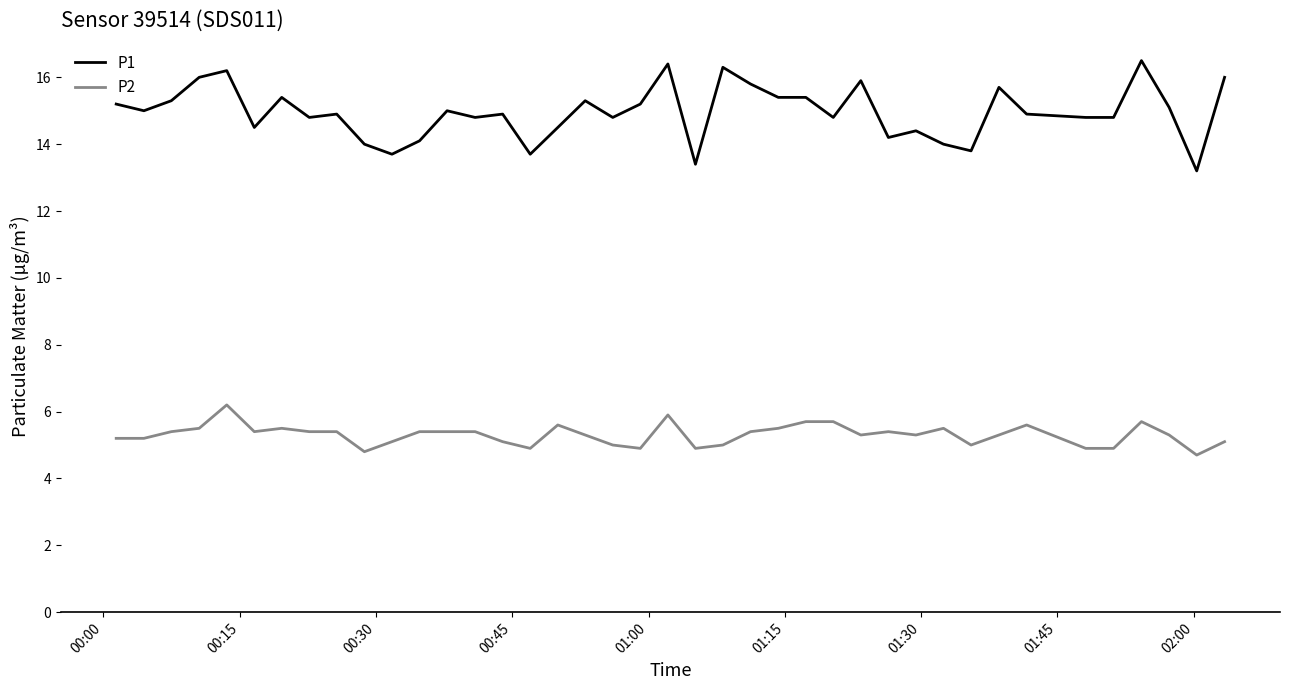

Rank the series by their maximum value, from highest to lowest.

P1, P2